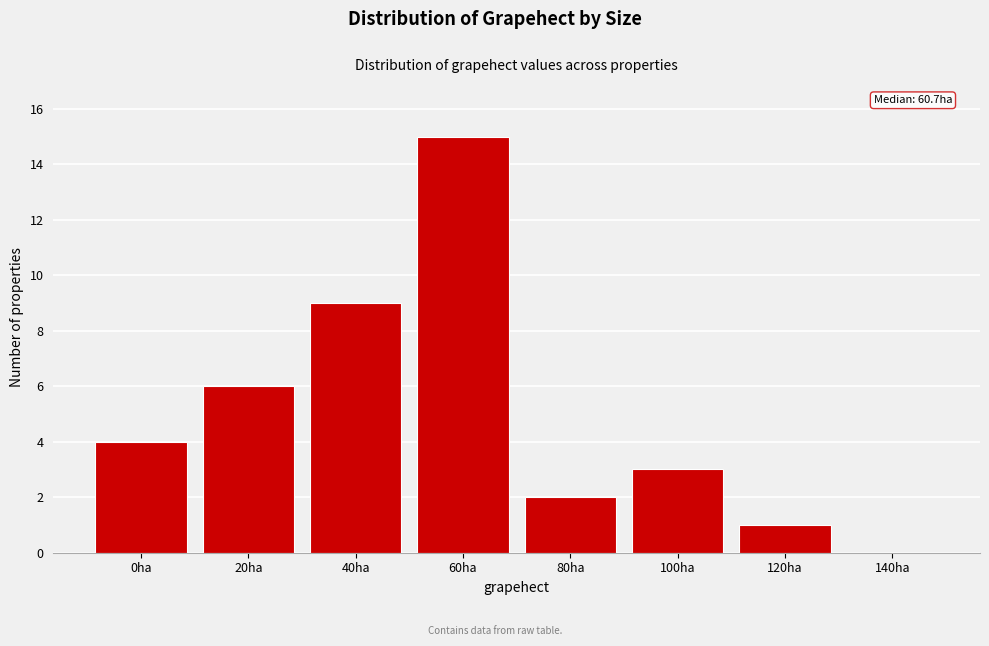

Reading right to left, transcribe all the data shown in this chart.

140ha=0	120ha=1	100ha=3	80ha=2	60ha=15	40ha=9	20ha=6	0ha=4